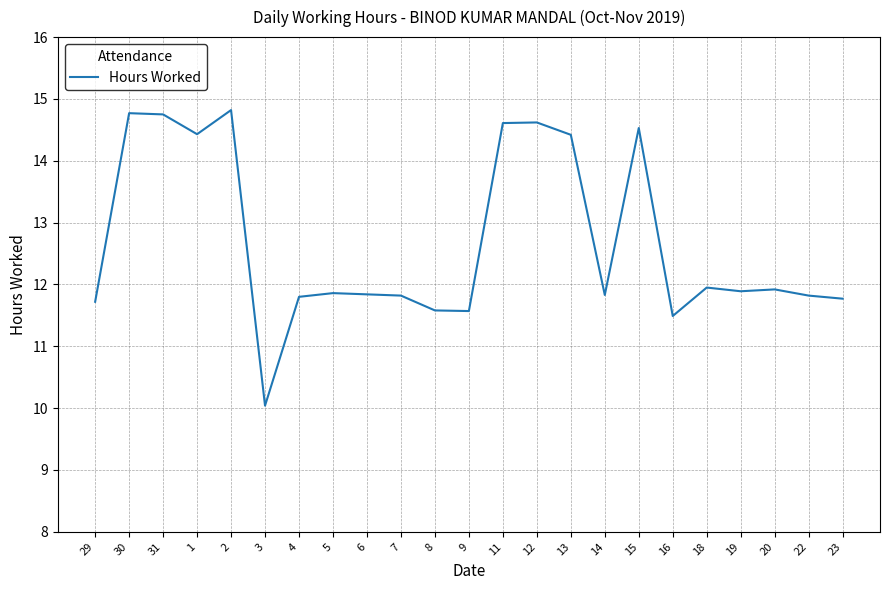

The chart shows a value of 11.6 at 9. True or false?

True